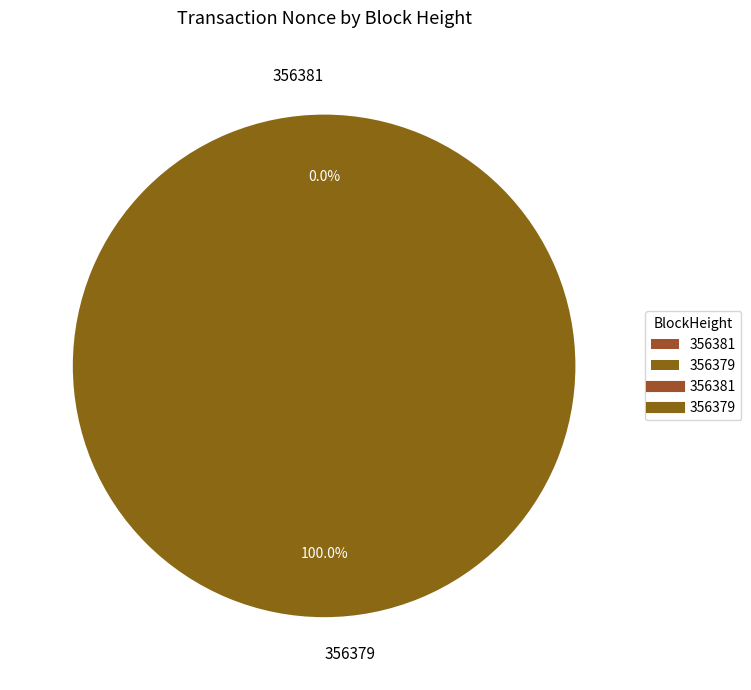

Which has a higher value, 356379 or 356381?

356379